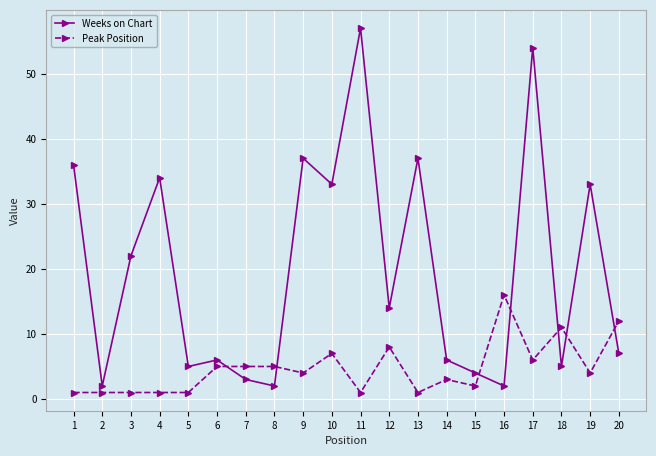

What is the maximum value shown in the chart?

57